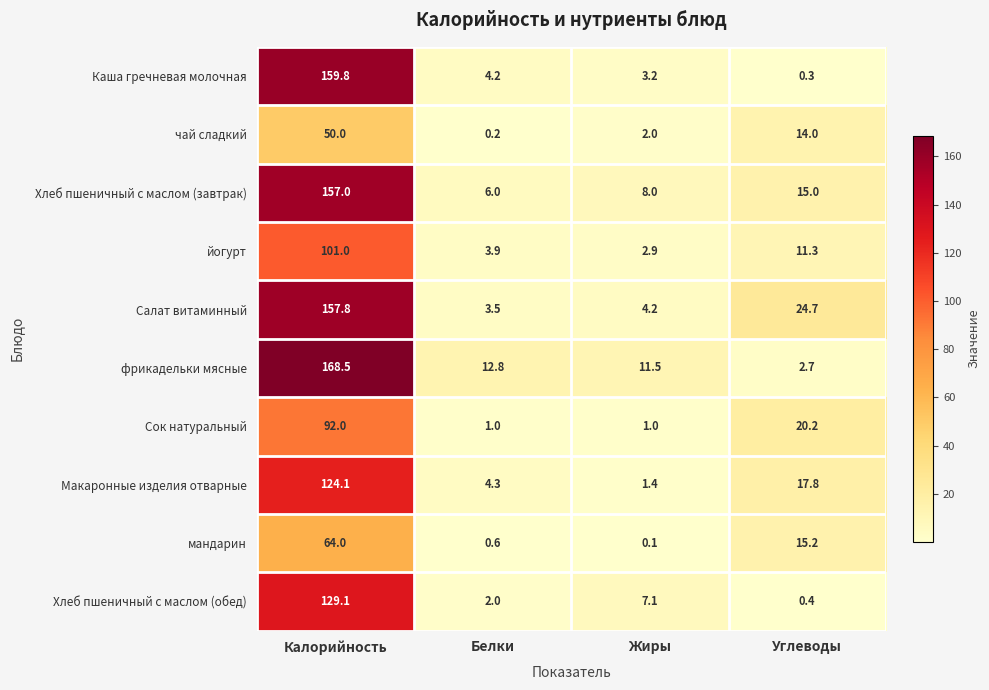

The Хлеб пшеничный с маслом (завтрак) series shows 58.6 at Калорийность. True or false?

False